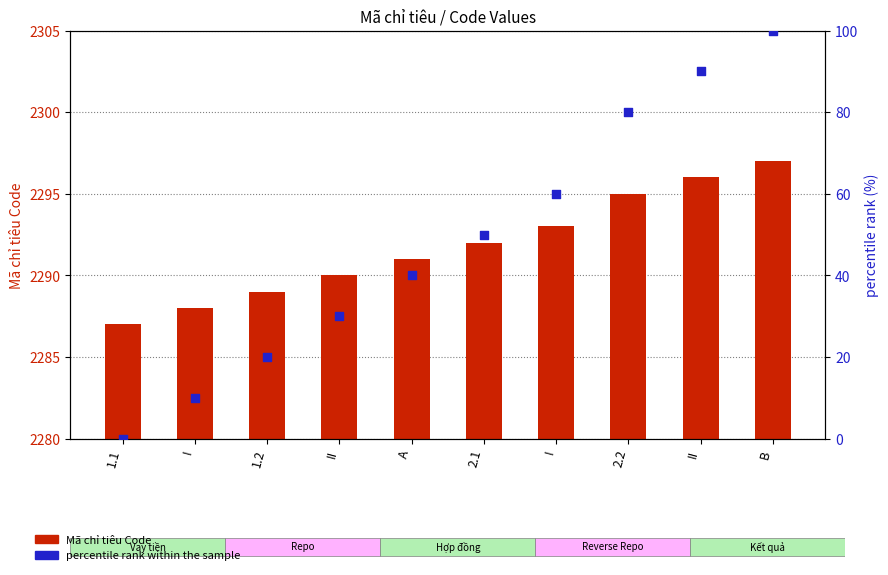

Which series reaches the minimum Y coordinate?

percentile rank within the sample